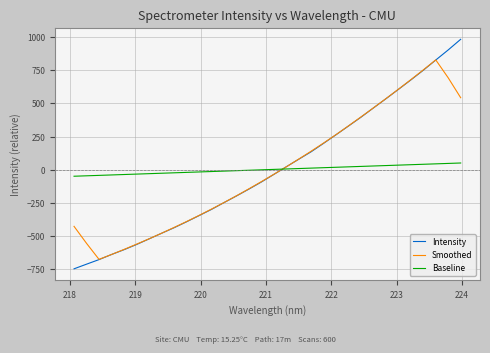

List the series in order of their peak value, lowest first.

Baseline, Smoothed, Intensity